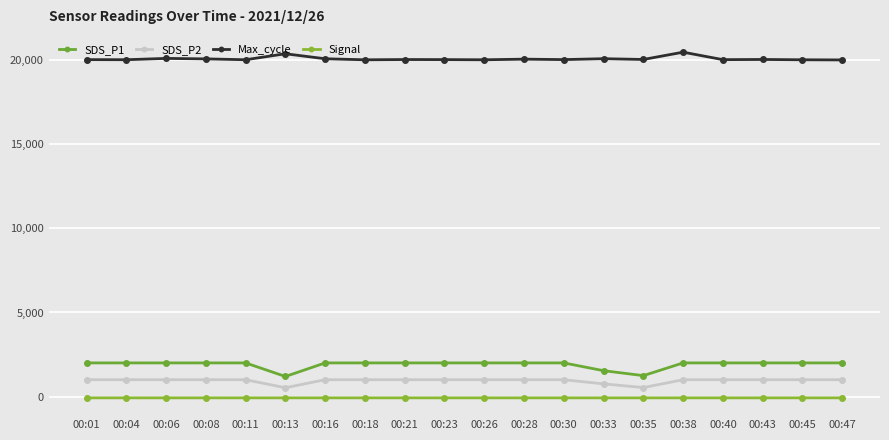

What is the greatest value displayed?

20487.0